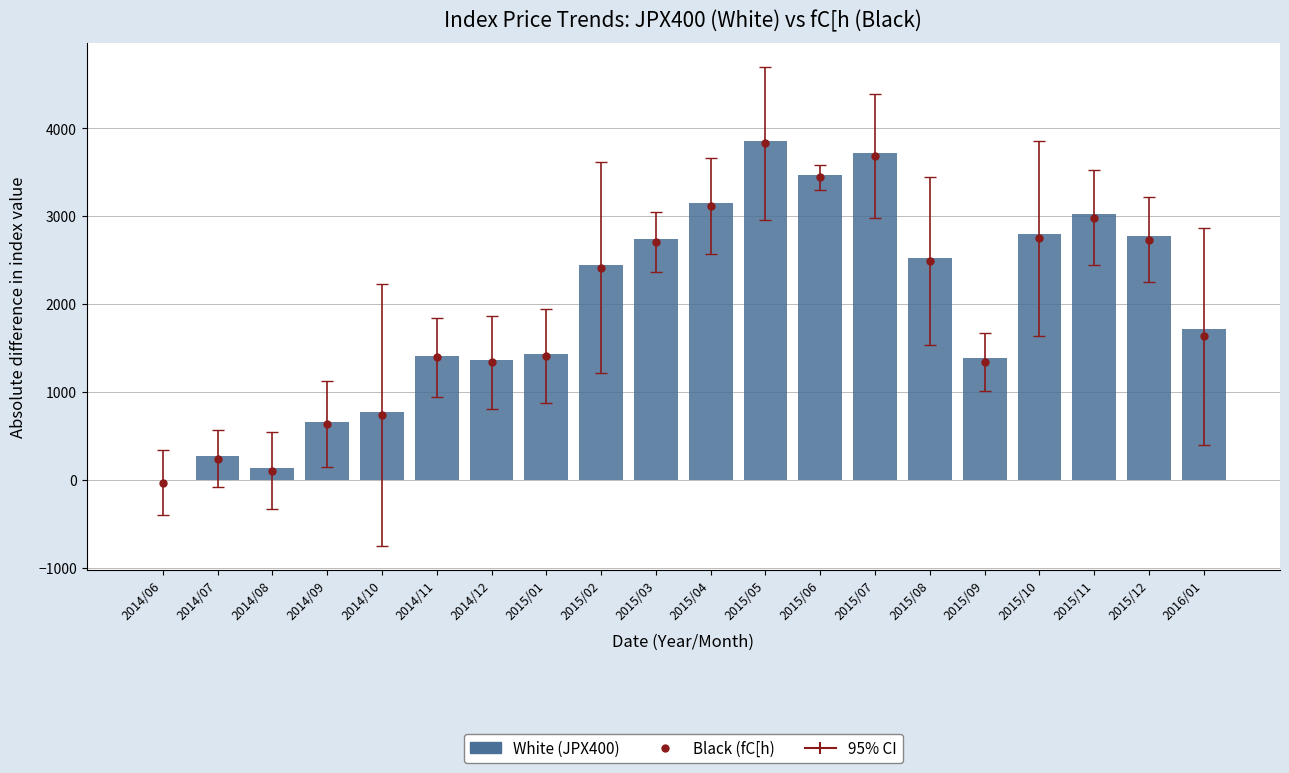

What is the average value?

1982.8